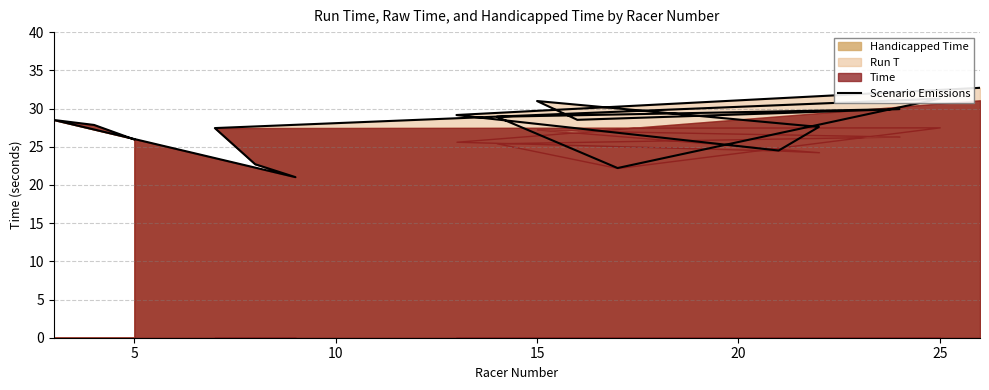

Reading right to left, list all the values displayed in this chart.

32.7	29.1	24.5	27.6	31.0	28.5	29.9	28.9	22.2	31.3	27.4	22.7	21.0	28.5	27.9	25.9